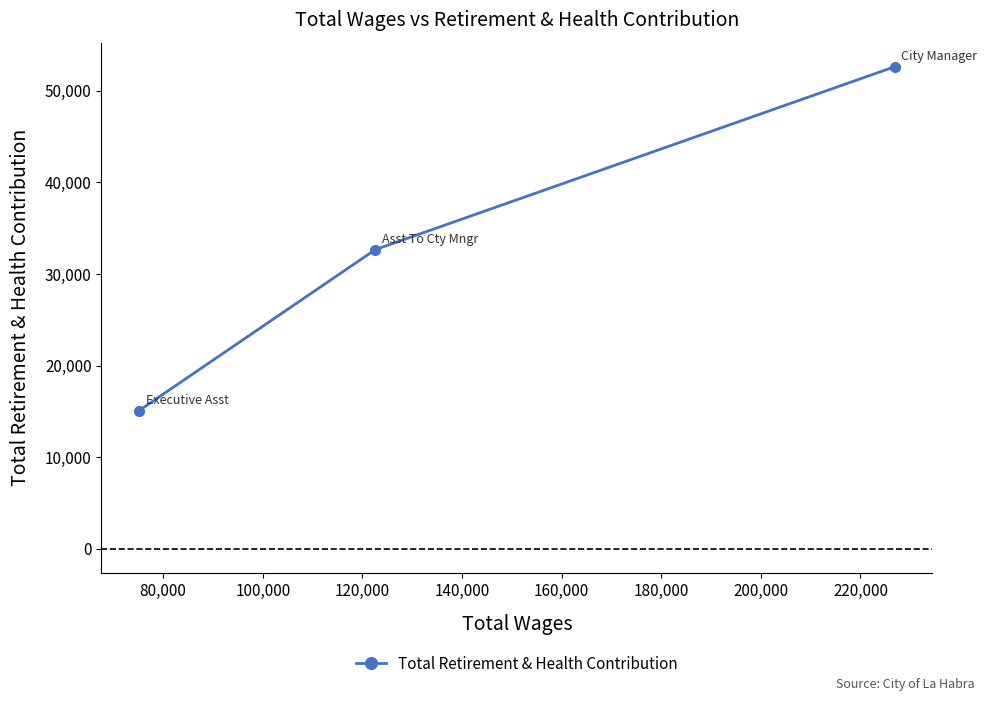

How many lines are shown in the chart?

1